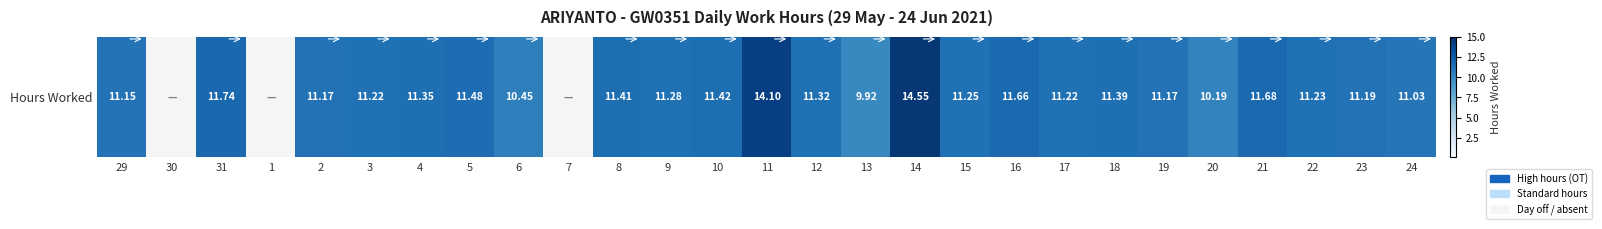

At which label is the value closest to 7?

13